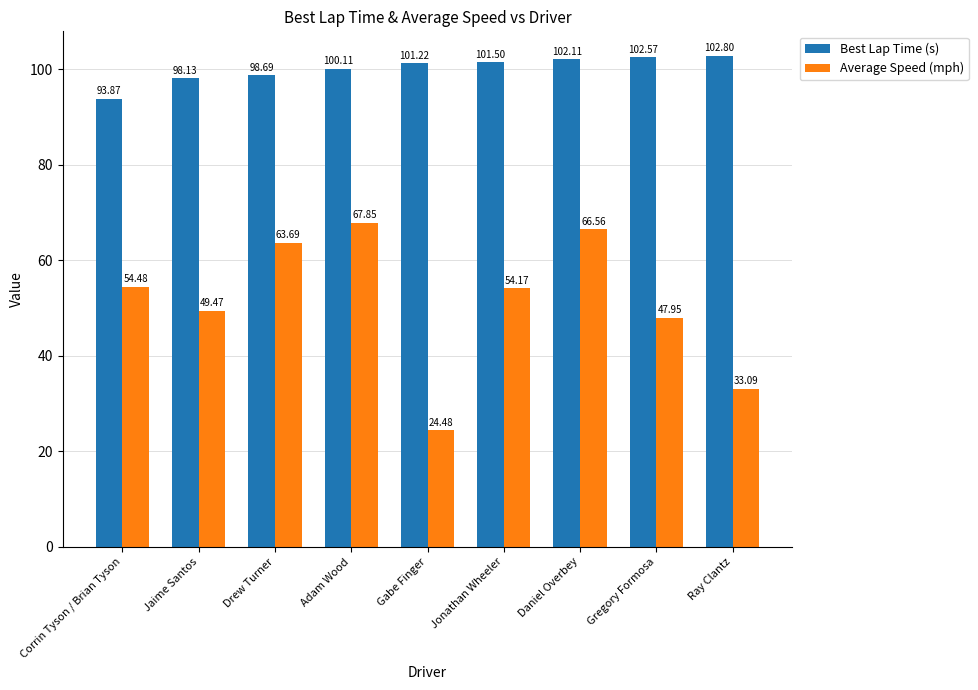

What is the difference between the highest and lowest values at Jonathan Wheeler?

47.3